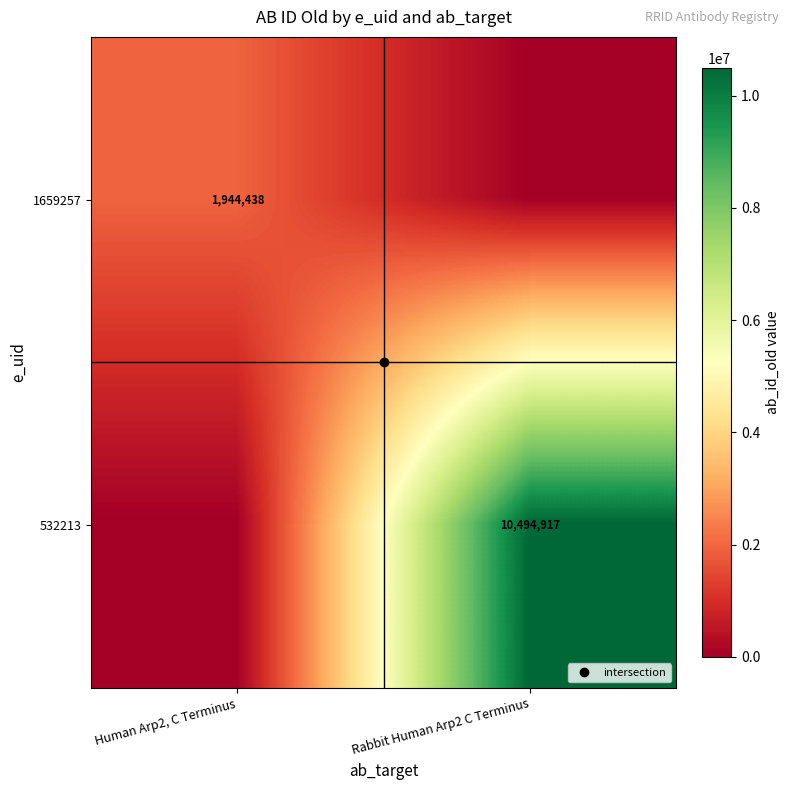

The 532213 series shows 0 at Human Arp2, C Terminus. True or false?

True